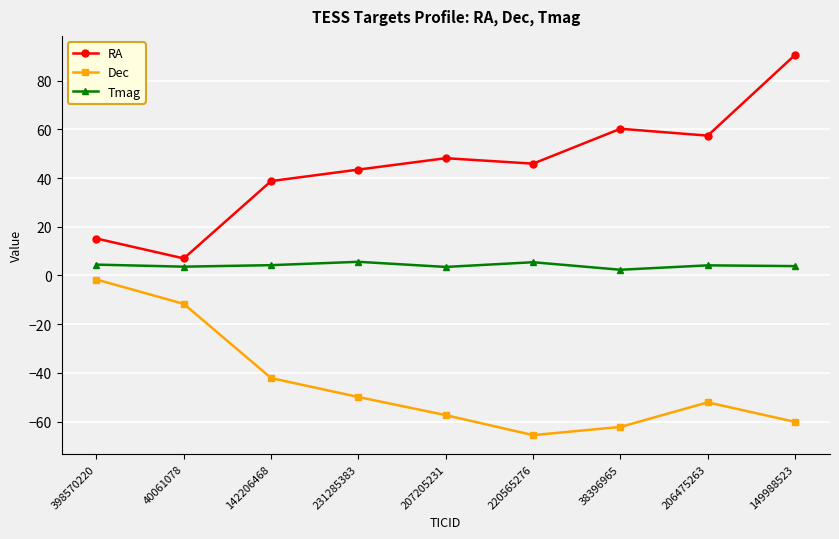

Read the Tmag value at 220565276.

5.4